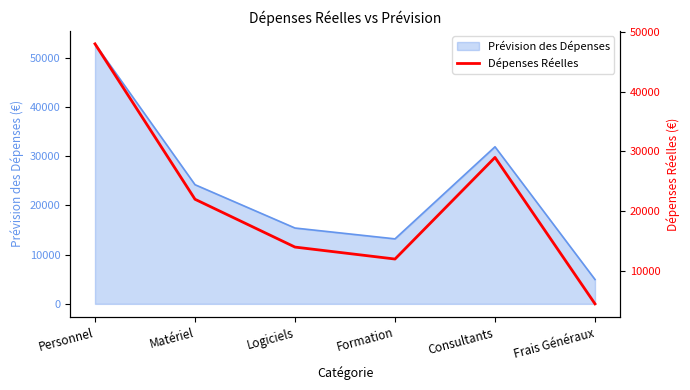

Which label corresponds to the smallest value in the chart?

Frais Généraux